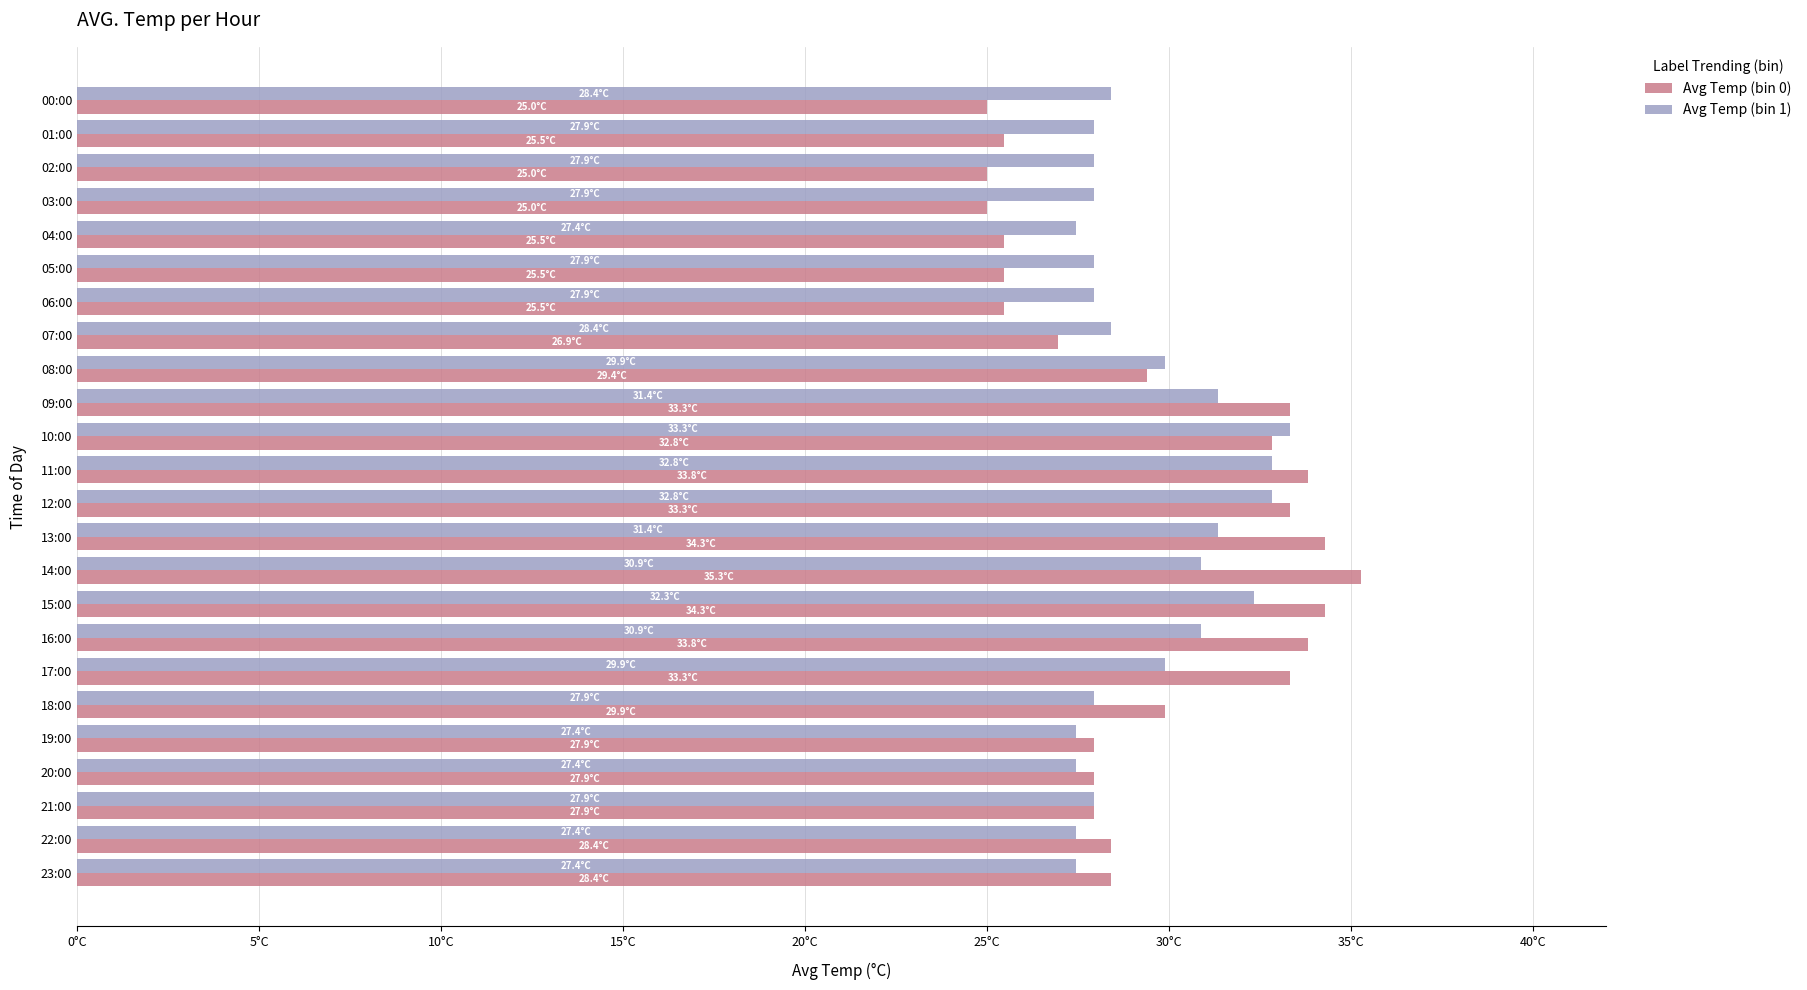

What are all the series names shown in the legend?

Avg Temp (bin 0), Avg Temp (bin 1)